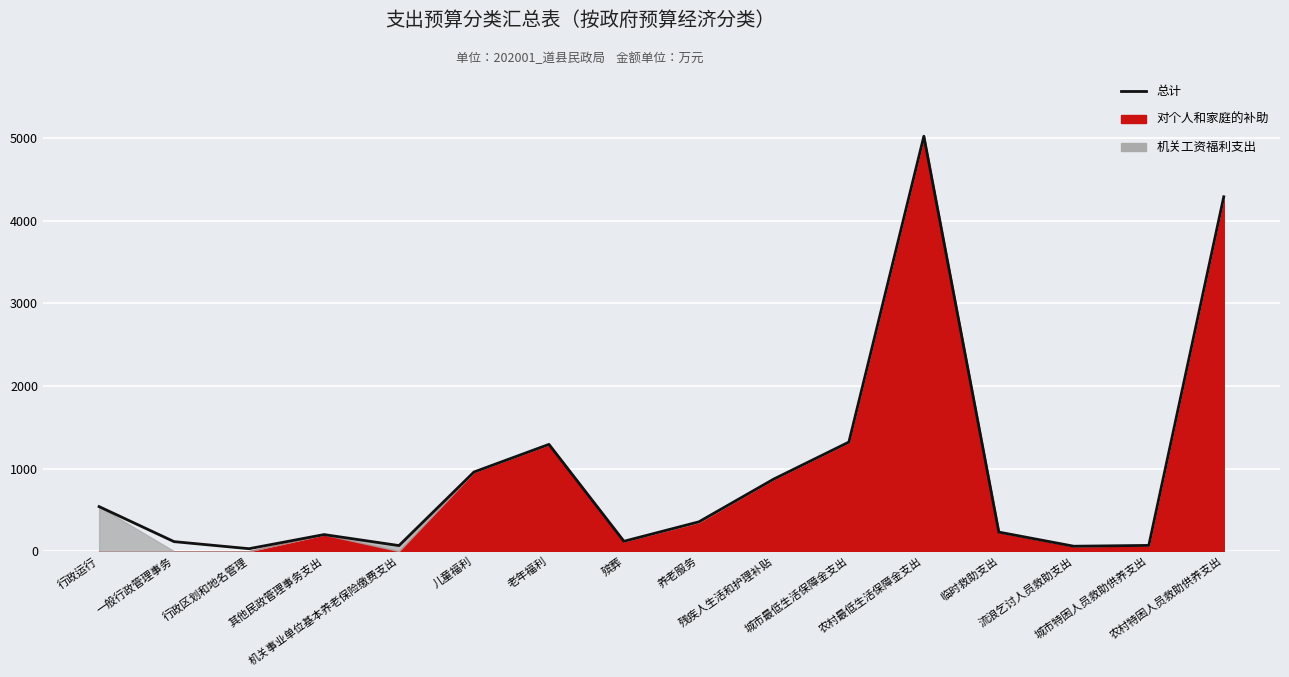

True or false: the data shows 120.0 at 殡葬.

True